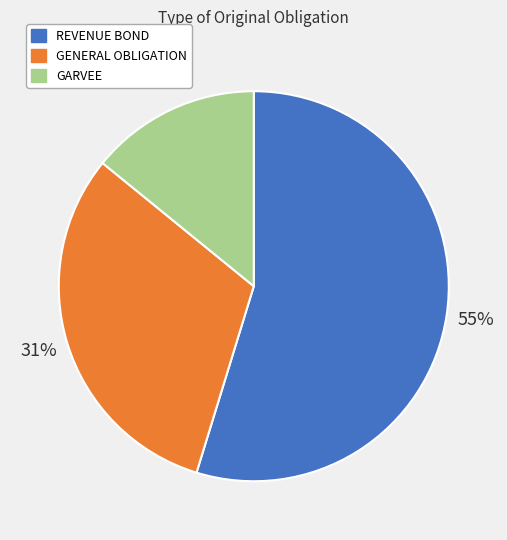

To the nearest percent, what is the average slice percentage?

33%